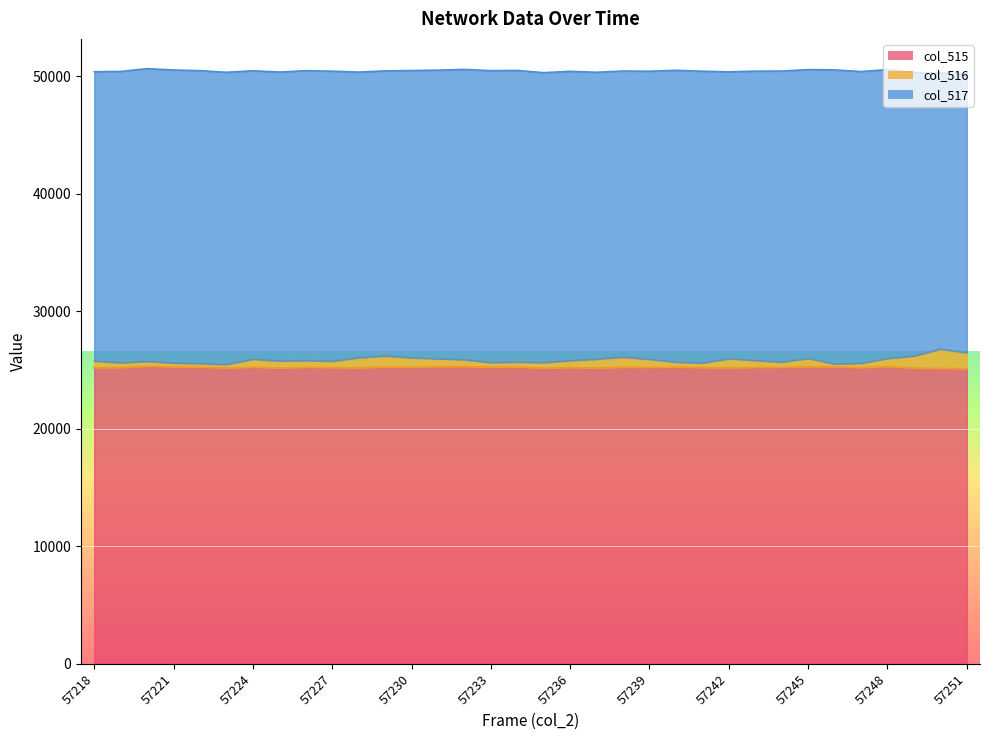

What is the minimum value shown in the chart?

25108